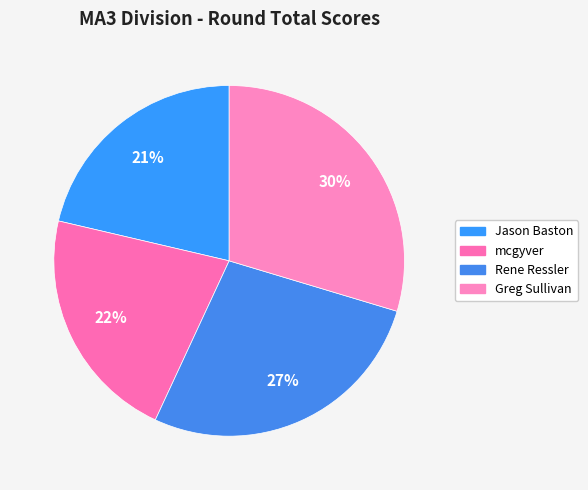

Is there any slice that represents more than half of the pie?

No